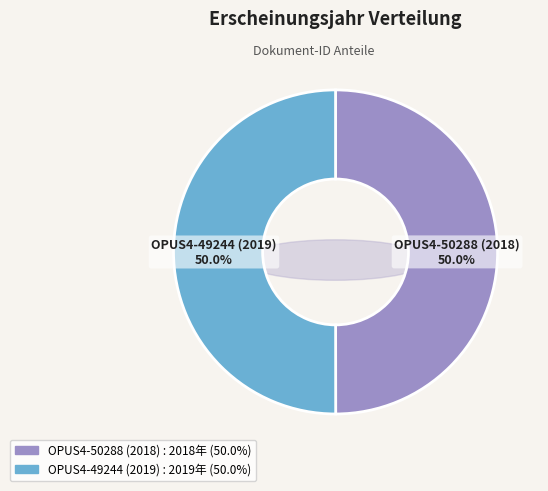

What is the ratio of the value at OPUS4-50288 (2018) to the value at OPUS4-49244 (2019)?

1.0